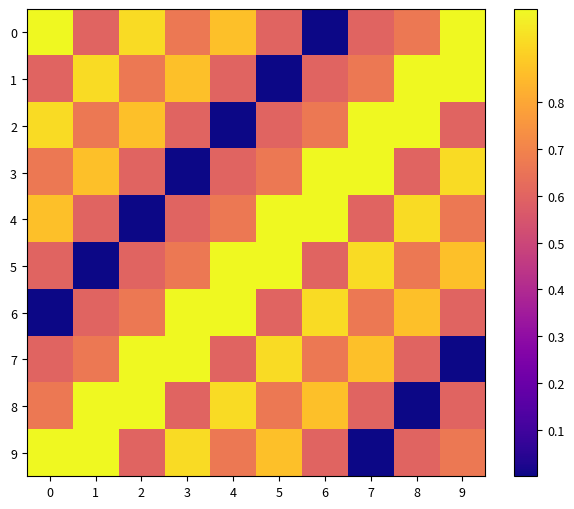

Between 9 and 5, which is larger?

9